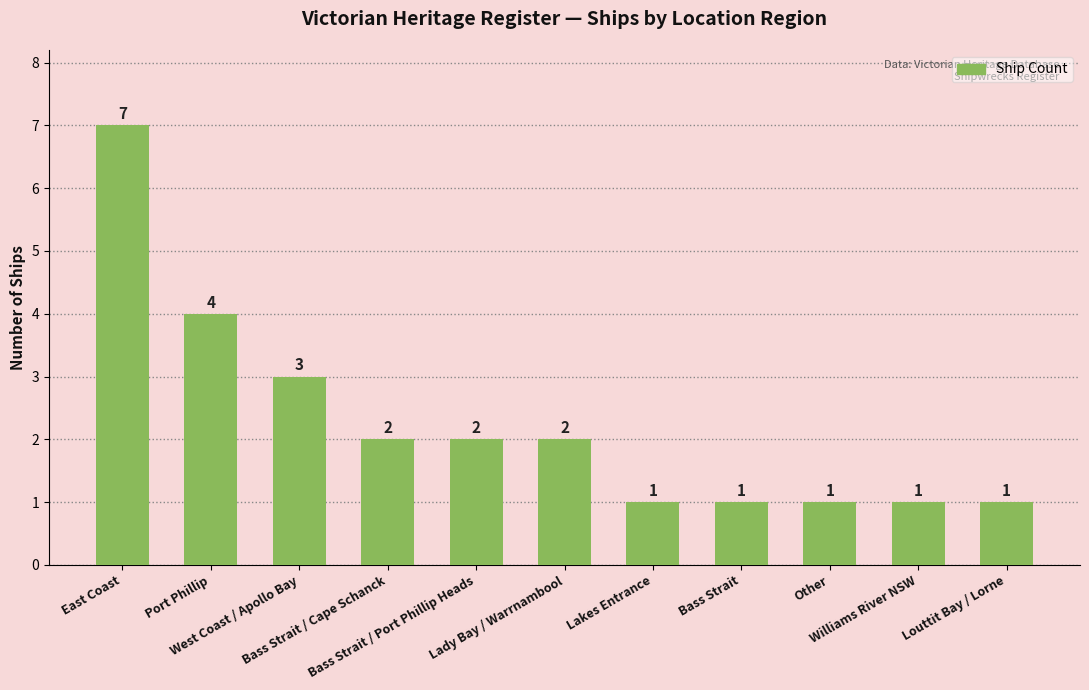

Count the values in the range 1 to 3.

9